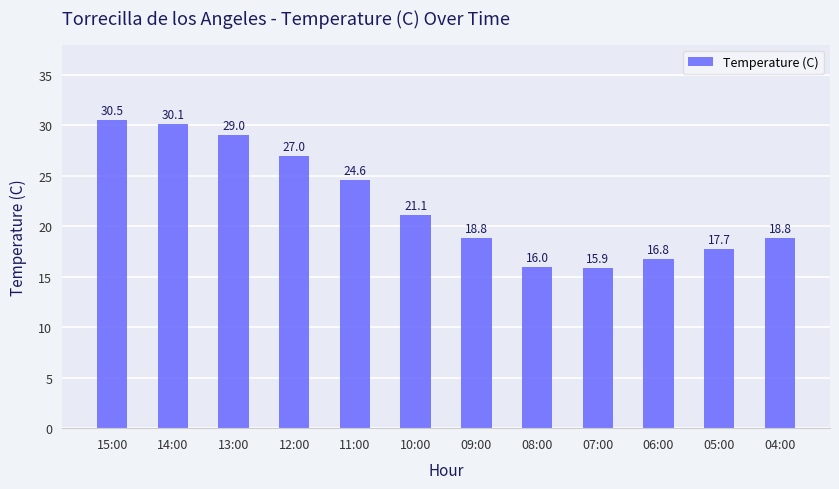

What is the difference between the maximum and minimum values?

14.6